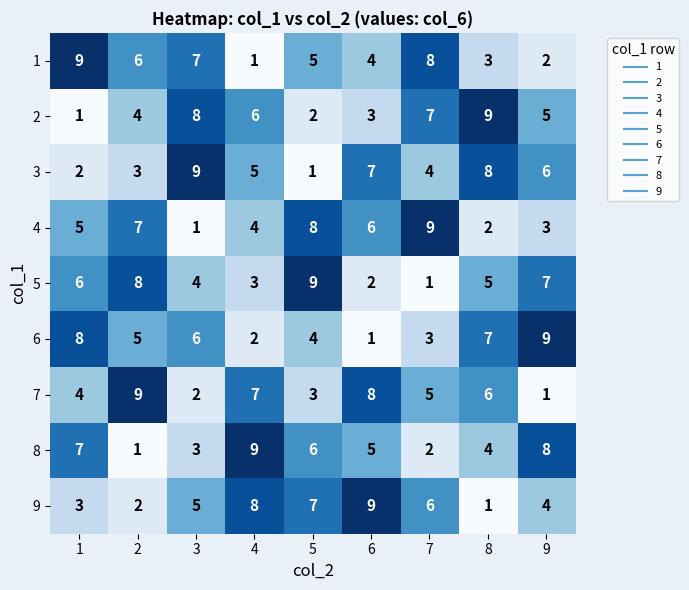

What is the maximum value shown in the chart?

9